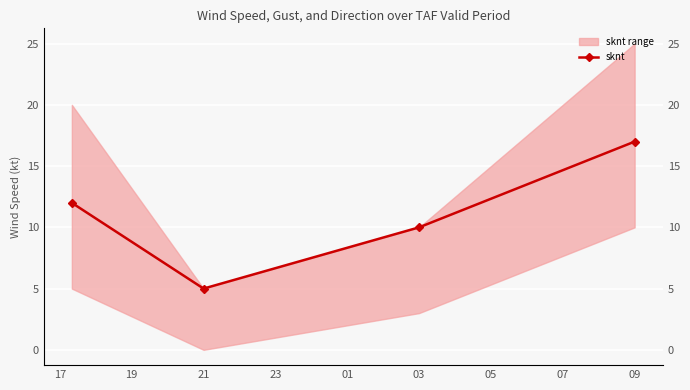

True or false: the data shows 5 at 17.

False